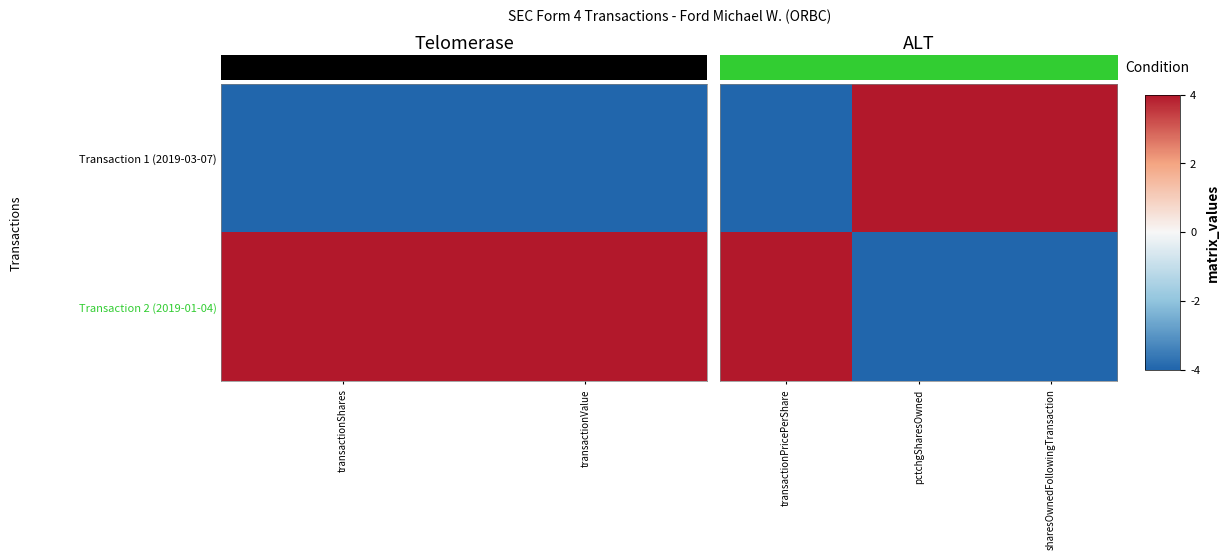

Where is Transaction 2 (2019-01-04) nearest to the value 0?

transactionPricePerShare